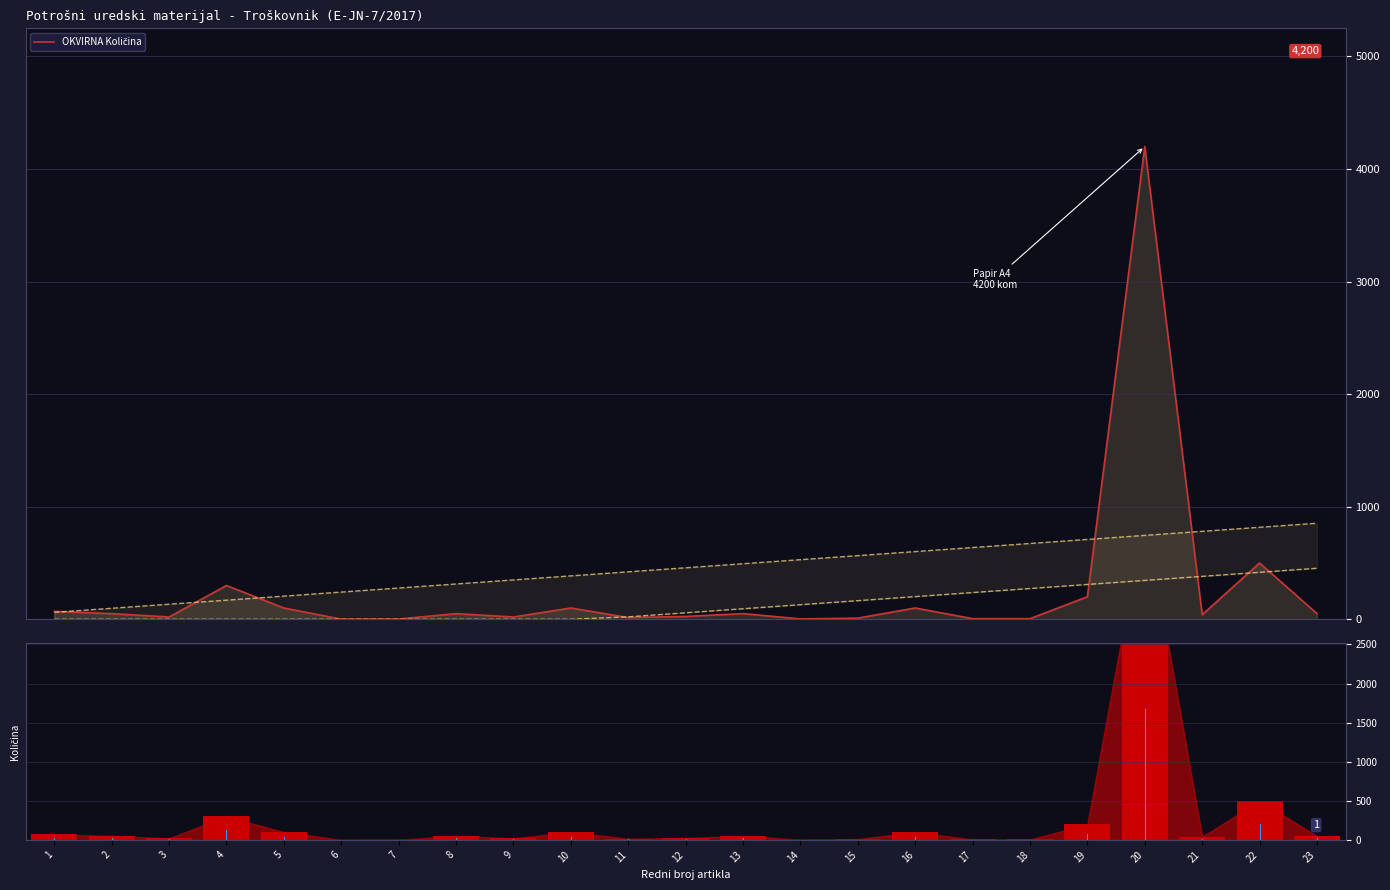

What is the approximate value of OKVIRNA Količina (bar) at 9, to the nearest 10?

20